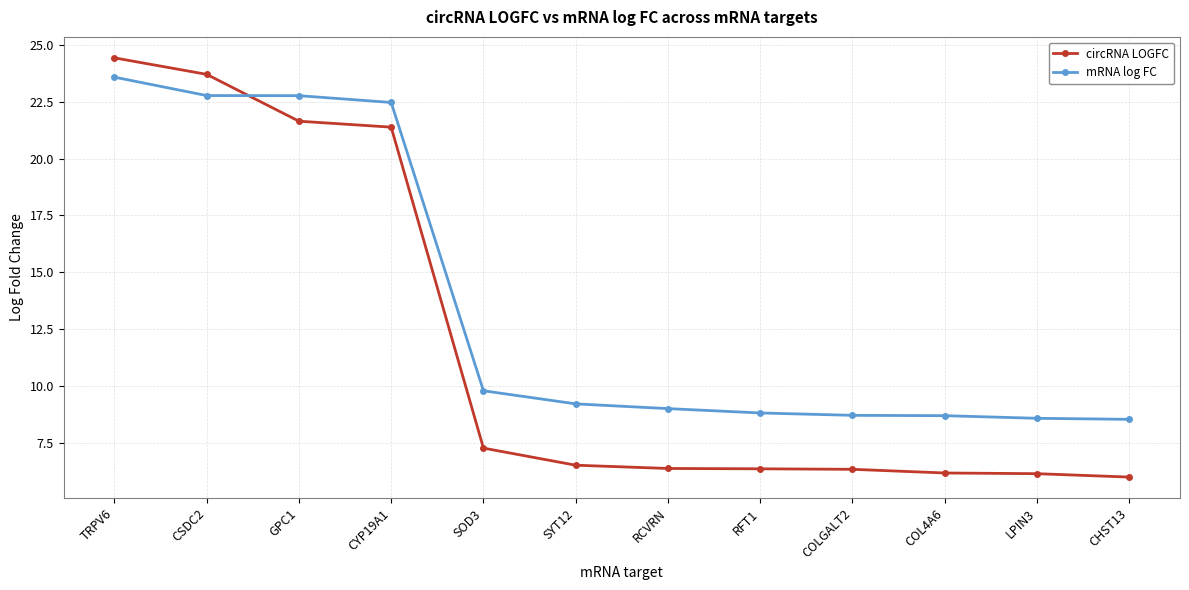

What is the greatest value displayed?

24.4